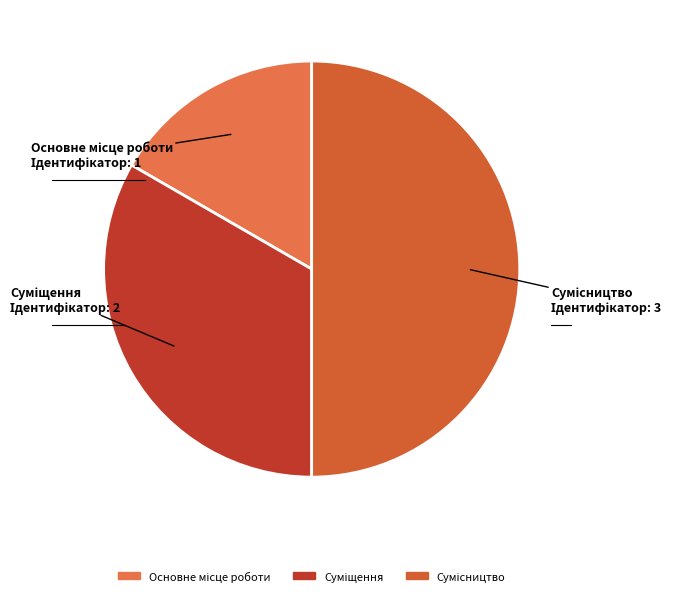

To the nearest percent, what is the difference between the Основне місце роботи and Суміщення slice percentages?

17%